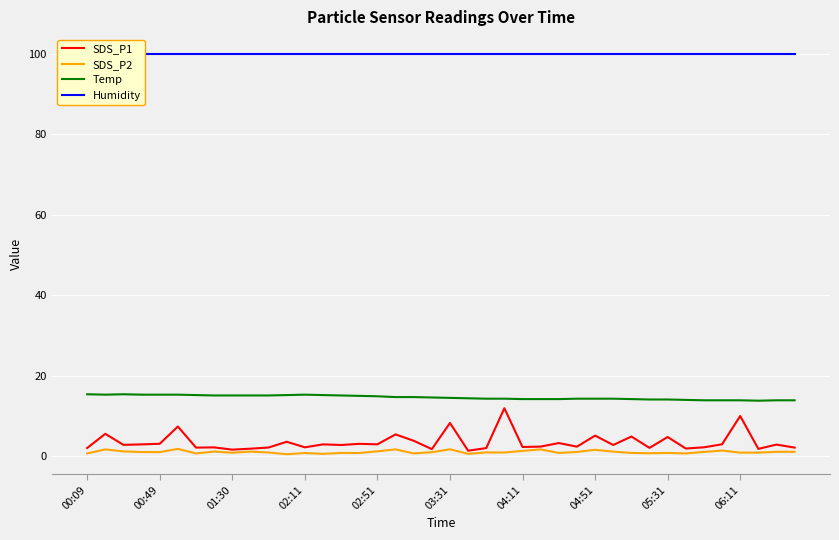

At which category is the sum across all series the highest?

23